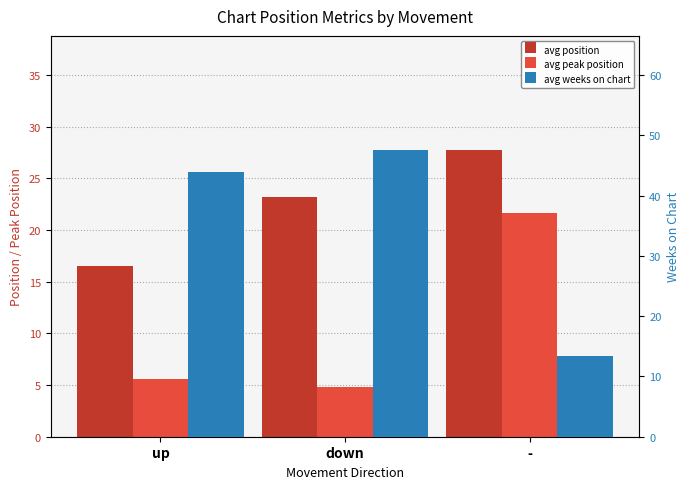

Rank the series at - from lowest to highest value.

avg weeks on chart, avg peak position, avg position